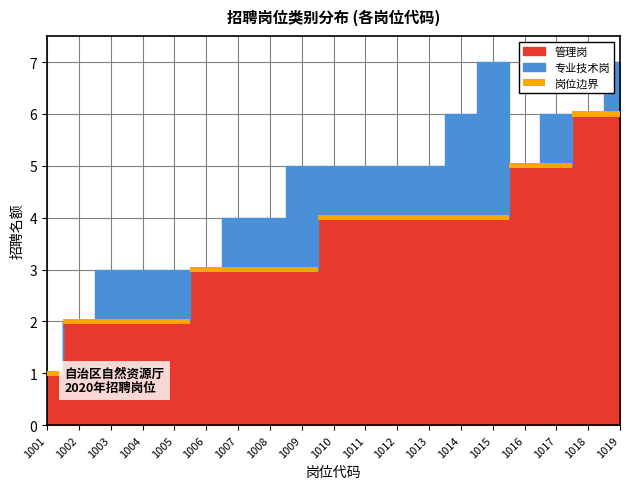

Rank the series by their maximum value, from lowest to highest.

管理岗, 专业技术岗